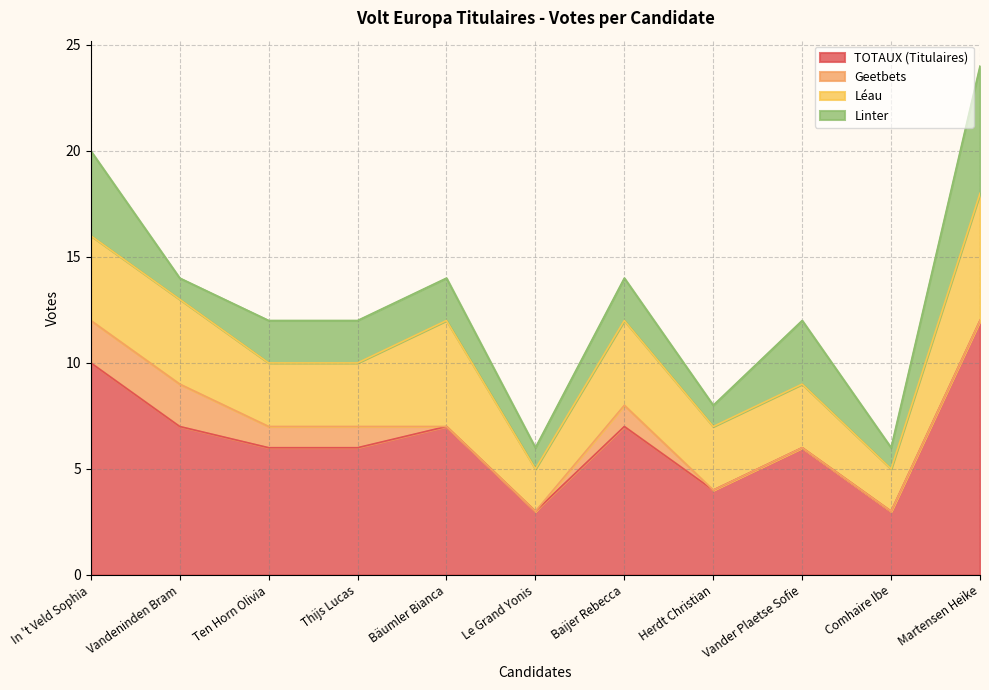

At which label does Geetbets reach its peak?

In 't Veld Sophia